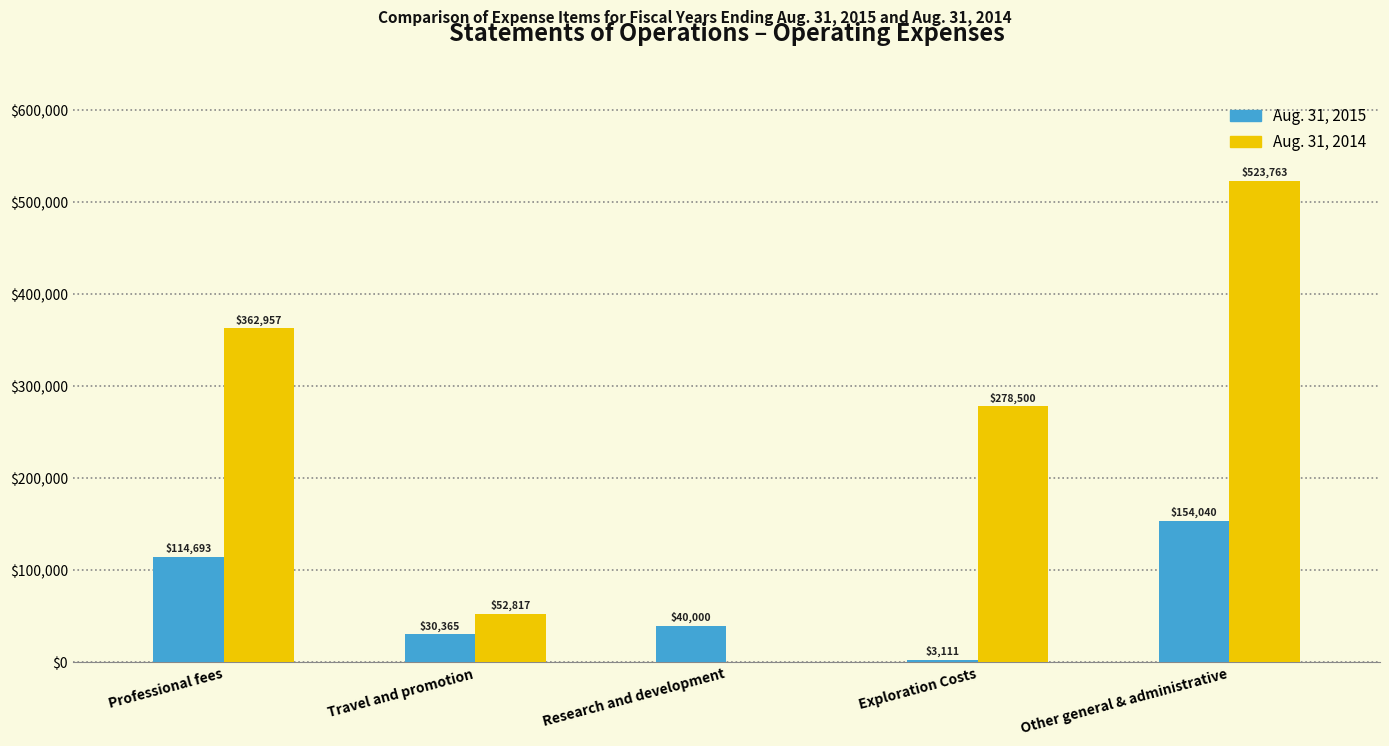

Reading right to left, transcribe all the data shown in this chart.

Aug. 31, 2015: Other general & administrative=154040	Exploration Costs=3111	Research and development=40000	Travel and promotion=30365	Professional fees=114693
Aug. 31, 2014: Other general & administrative=523763	Exploration Costs=278500	Research and development=0	Travel and promotion=52817	Professional fees=362957